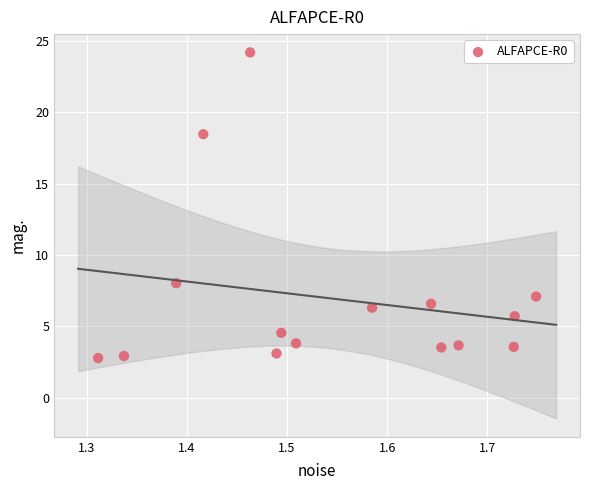

What is the range of X values (max minus min)?

0.4